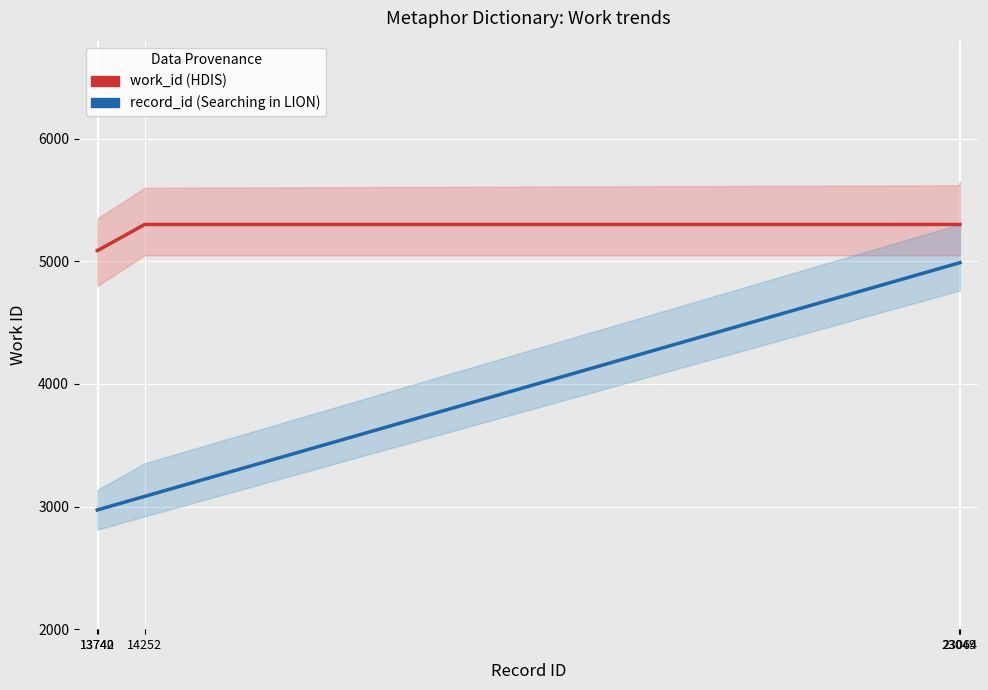

True or false: work_id (HDIS) and record_id (Searching in LION) cross at least once.

False